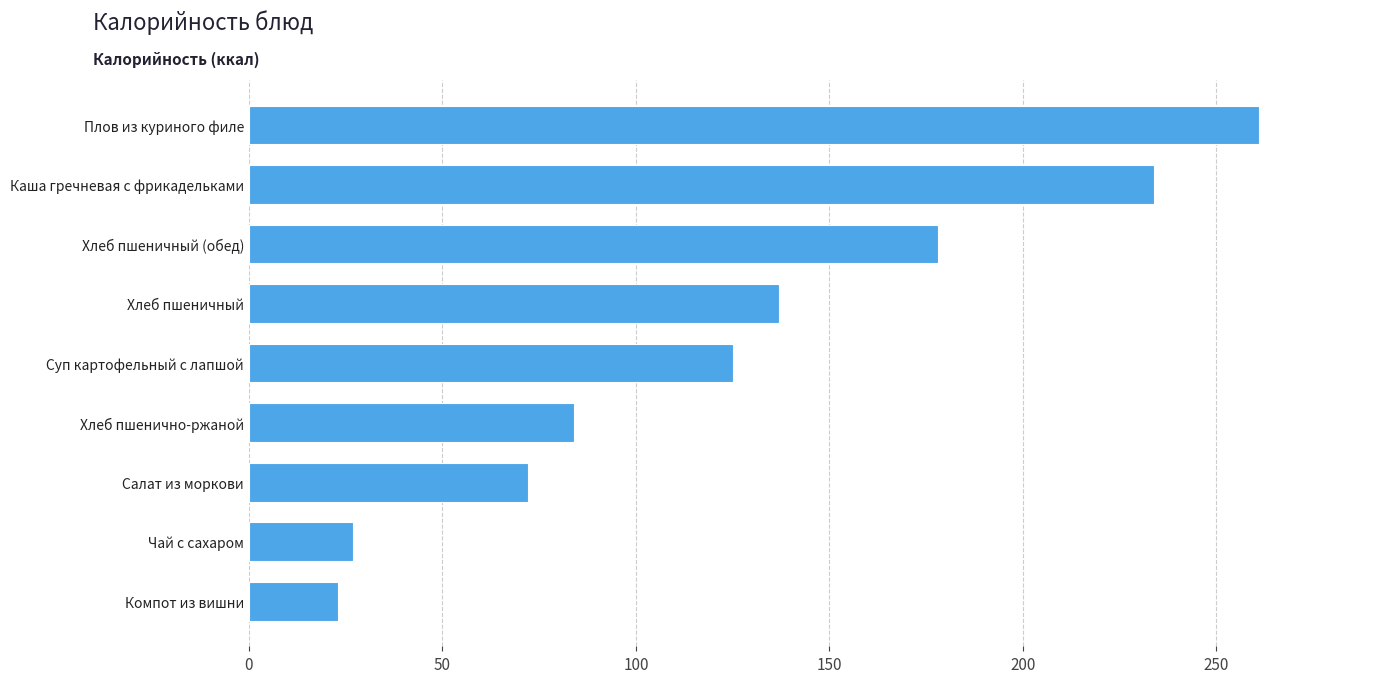

The value at Хлеб пшеничный (обед) is 104. True or false?

False